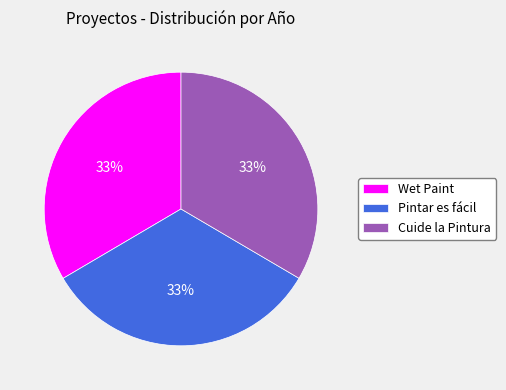

Do Pintar es fácil and Cuide la Pintura together represent more than half of the pie?

Yes